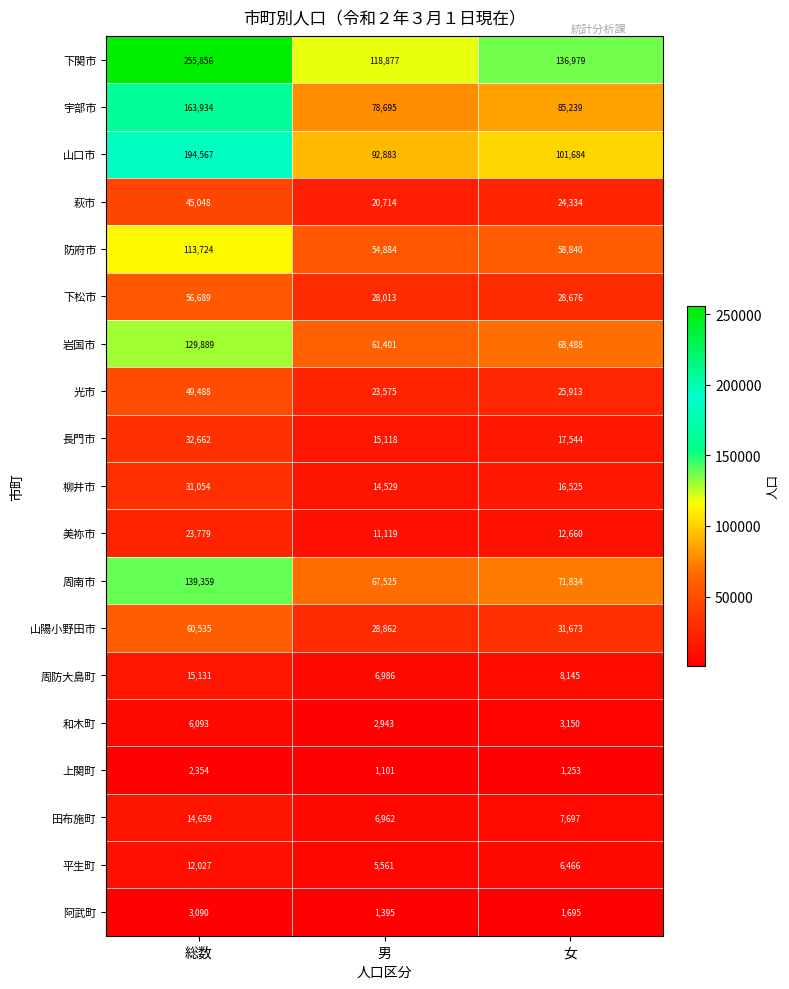

At how many categories does at least one series exceed 113785?

3